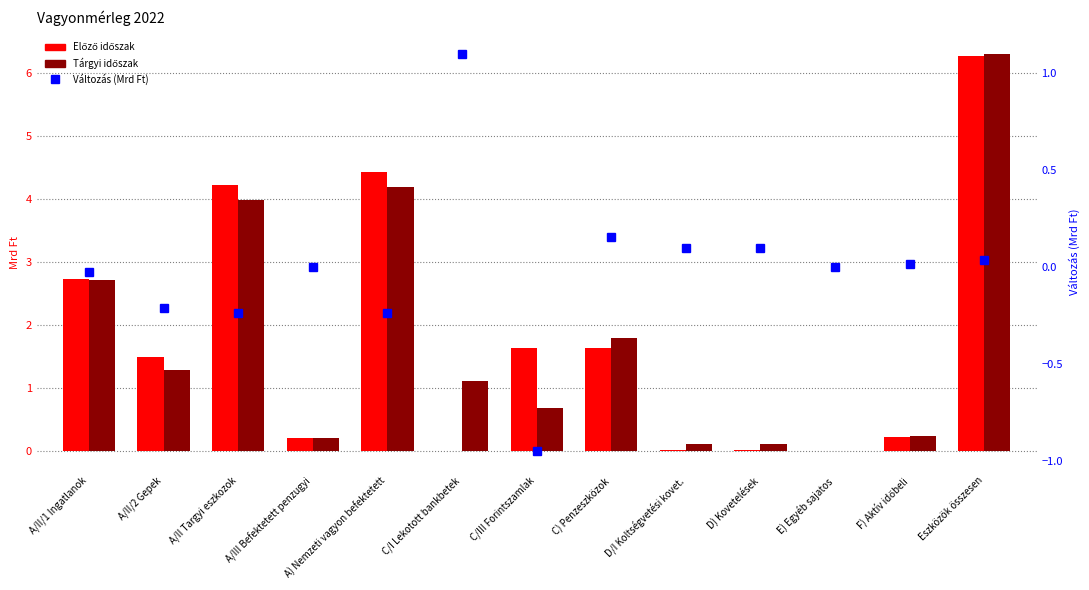

What is the difference between the maximum and second lowest values in the Előző időszak series?

6.3